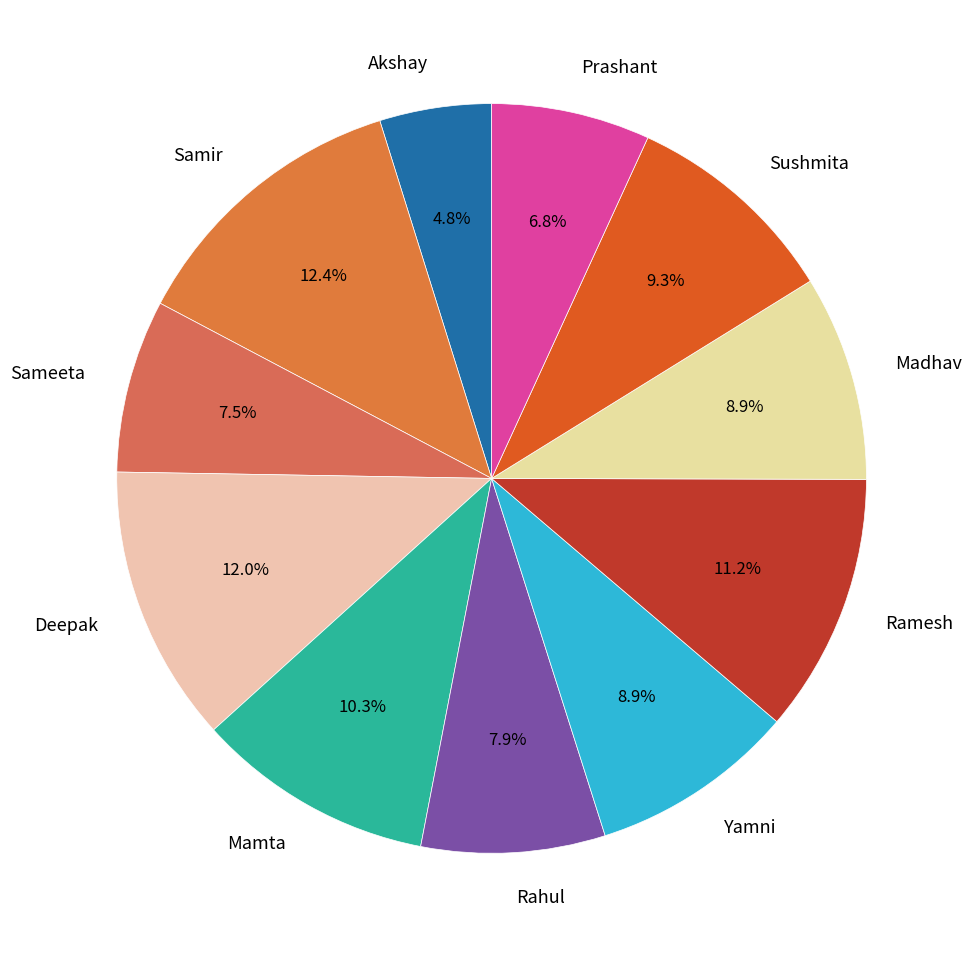

To the nearest percent, what portion does Rahul represent?

8%